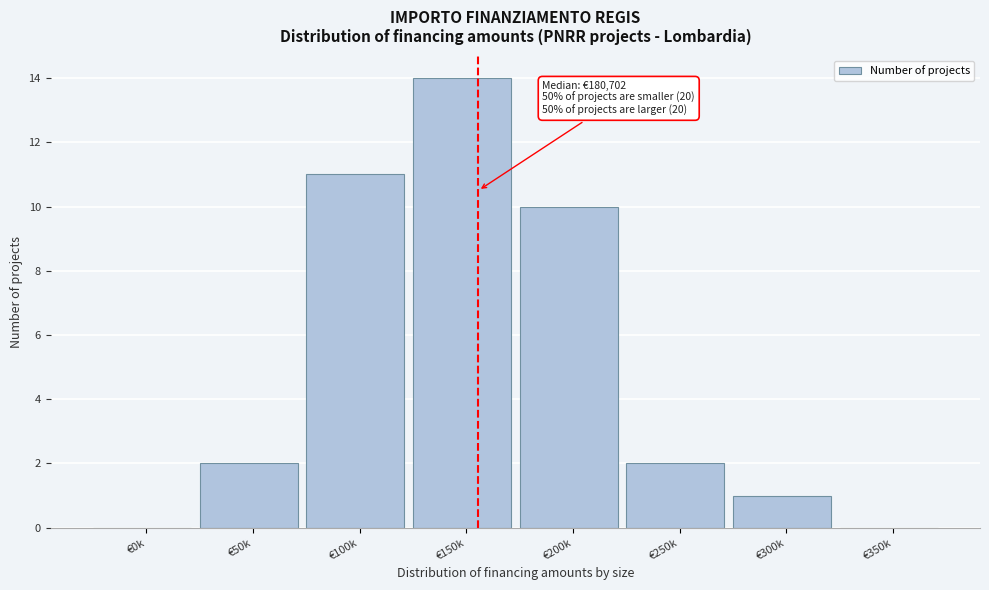

Reading left to right, what are all the values shown in this chart?

€0k=0	€50k=2	€100k=11	€150k=14	€200k=10	€250k=2	€300k=1	€350k=0